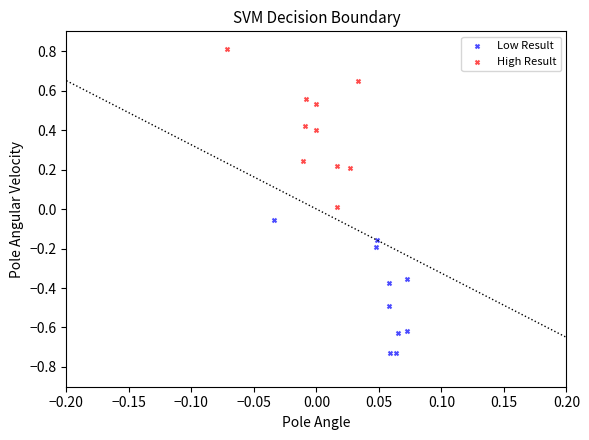

What are all the series names shown in the legend?

Low Result, High Result